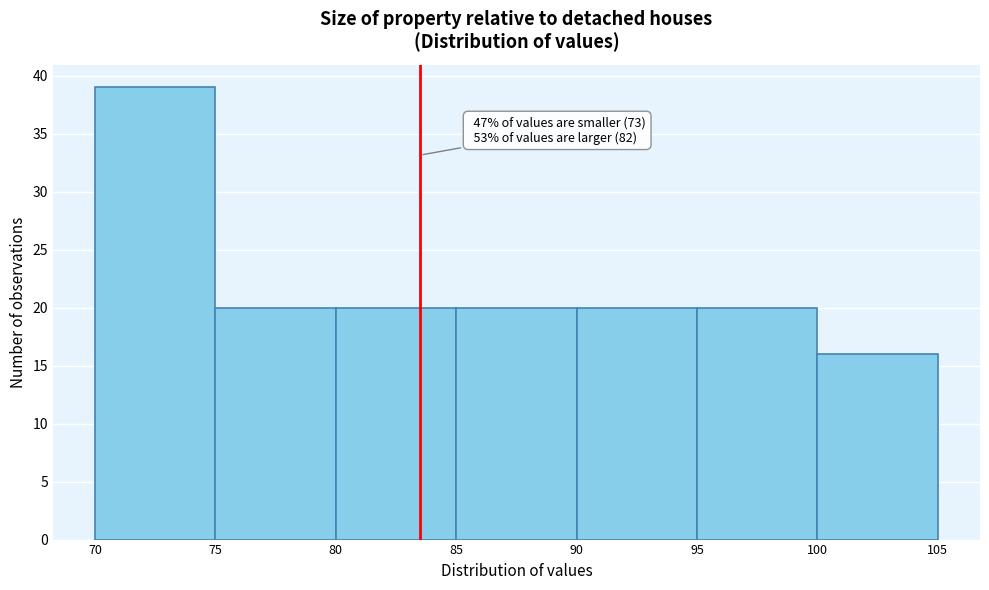

Over which range of the x-axis is the bar tallest?

70 to 75